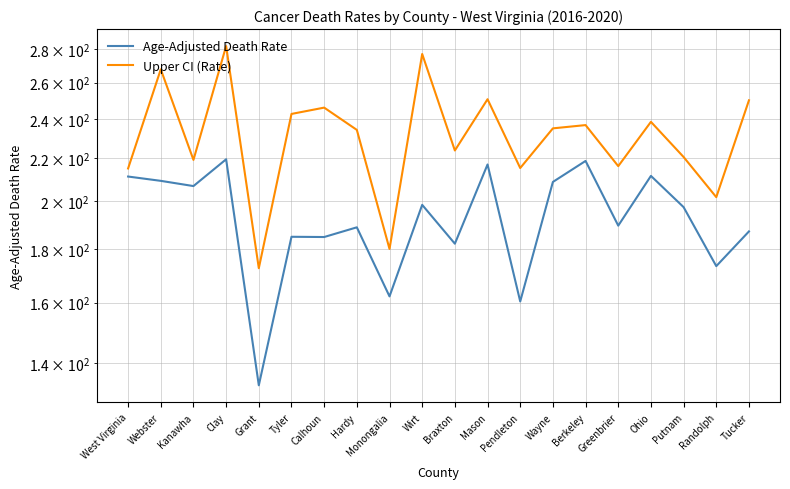

What is the difference between the highest and lowest values at Ohio?

26.8